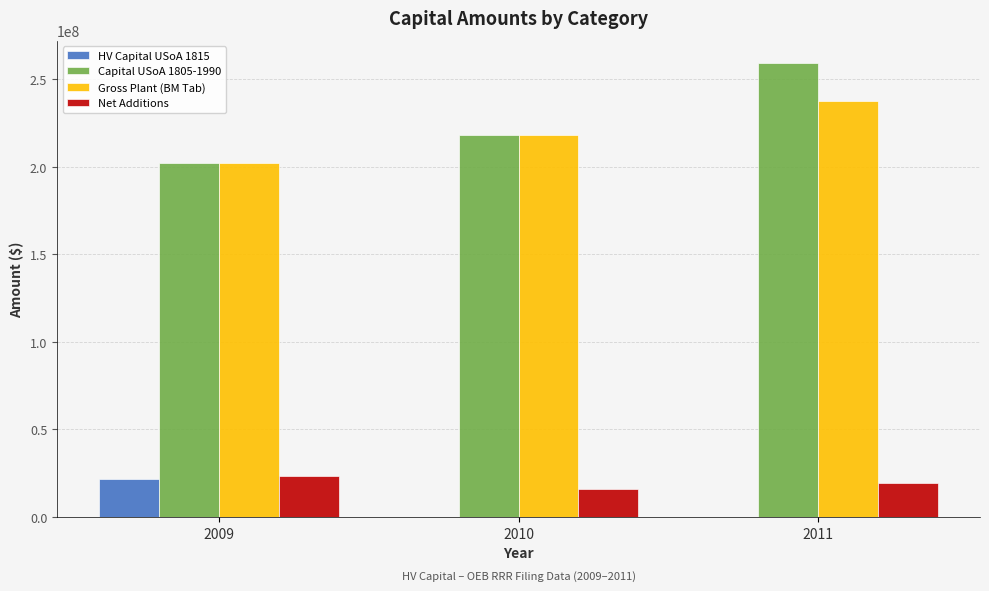

How many series are shown in this chart?

4